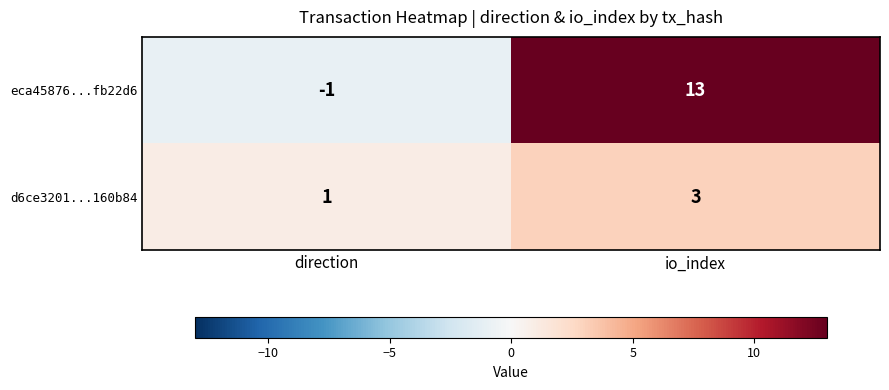

What is the difference between the highest and lowest values at io_index?

10